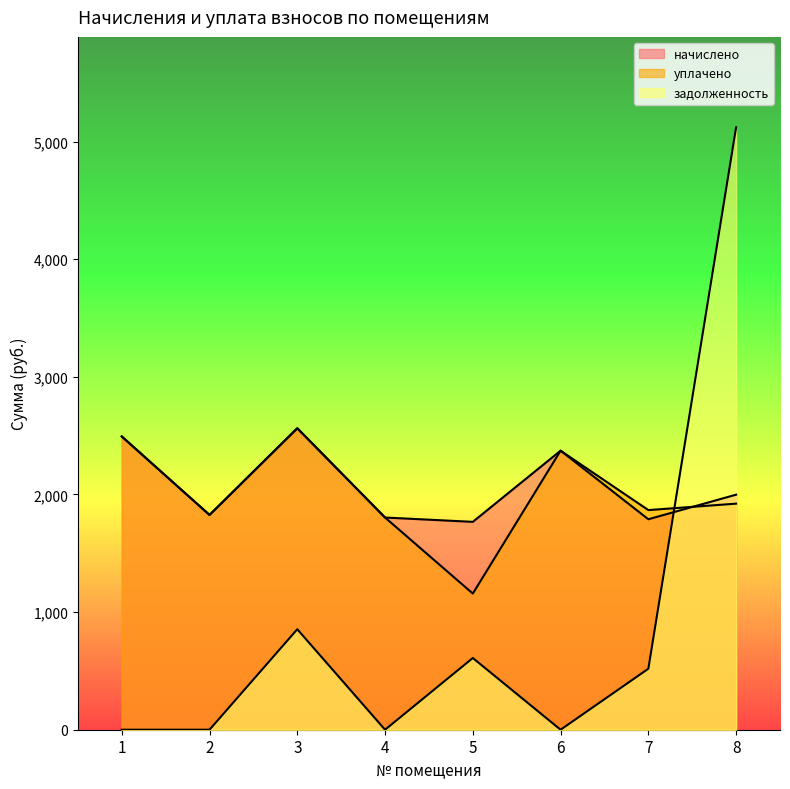

List the series in order of their peak value, highest first.

задолженность, начислено, уплачено